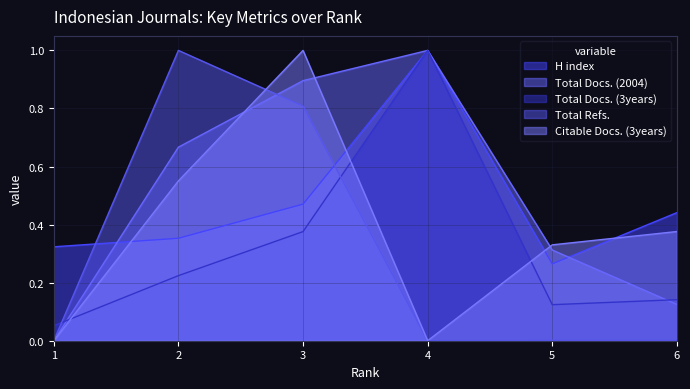

What is the total value across all series at 5?

1.0